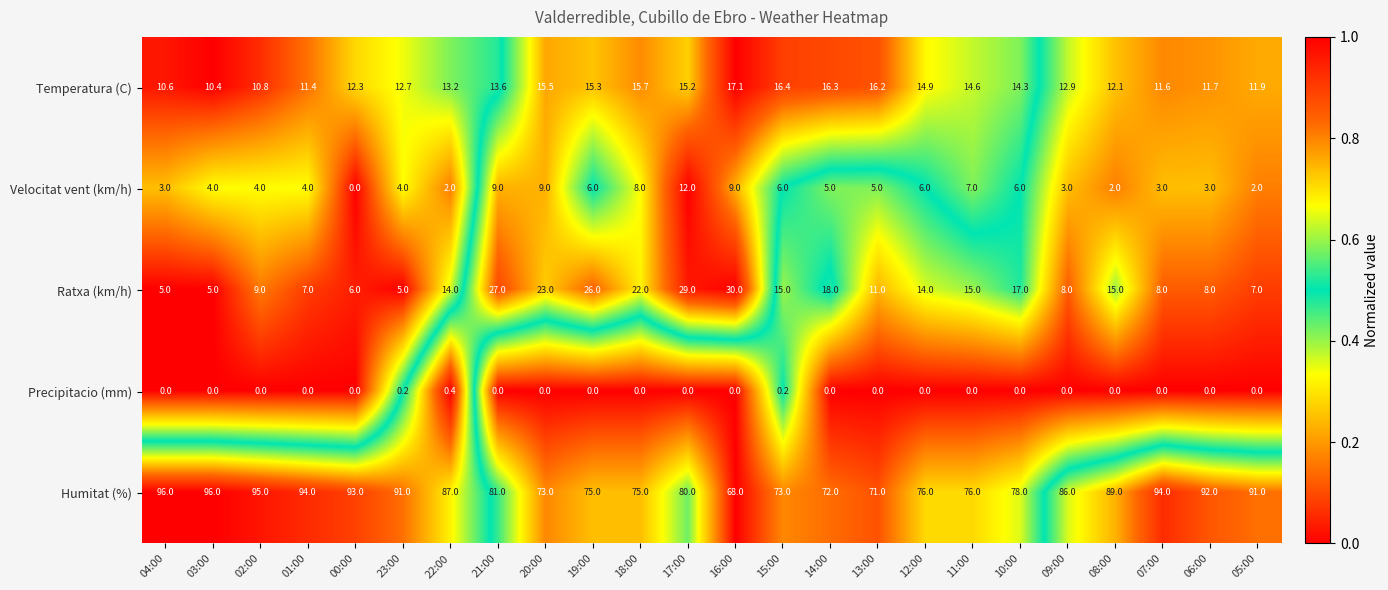

At 11:00, list the series in order from smallest to largest.

Precipitacio (mm), Velocitat vent (km/h), Temperatura (C), Ratxa (km/h), Humitat (%)